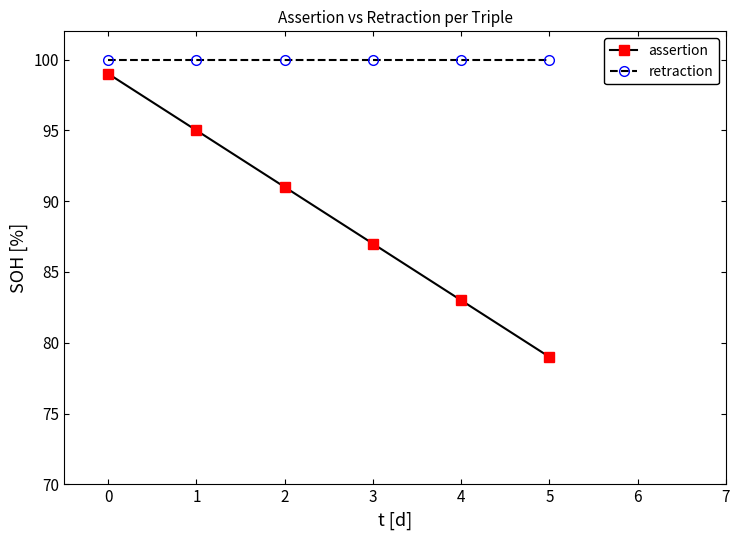

List the series in order of their overall mean, lowest first.

assertion, retraction